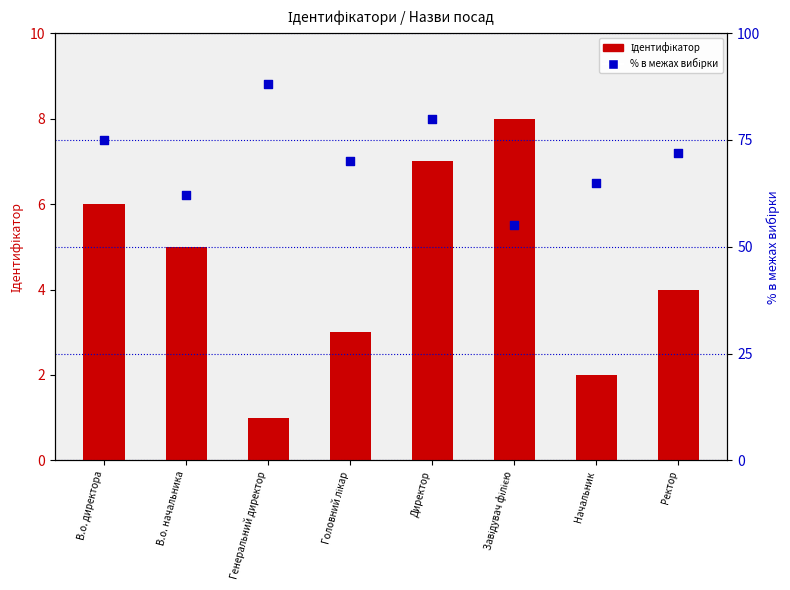

At which category is the sum across all series the highest?

Генеральний директор